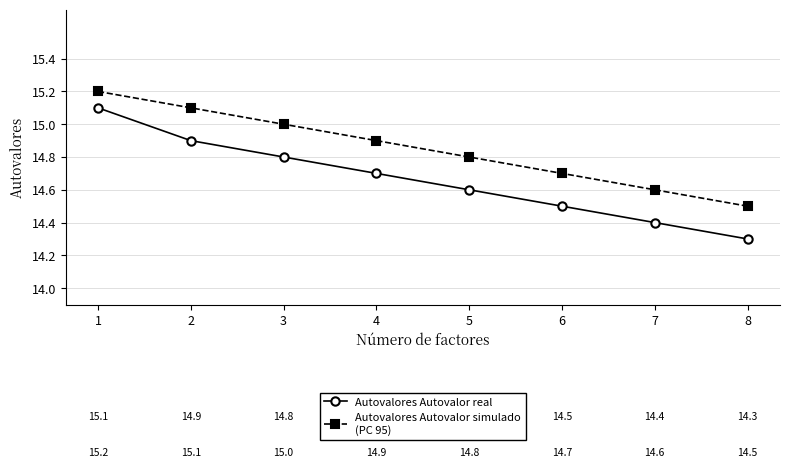

What is the total value across all series at 2?

30.0